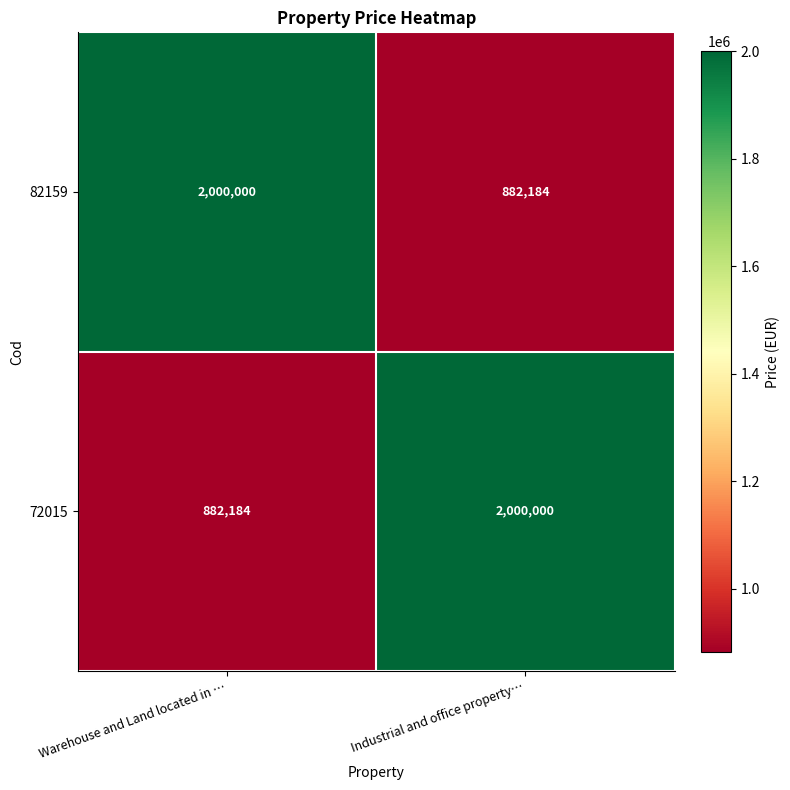

Is the value of 72015 at Industrial and office property… greater than the value of 82159 at Industrial and office property…?

Yes